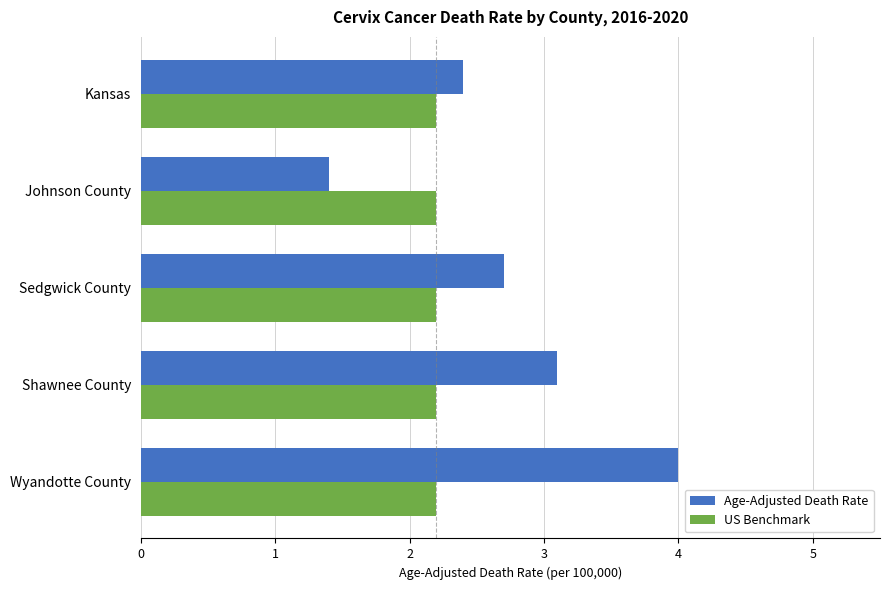

At which category is the sum across all series the highest?

Wyandotte County